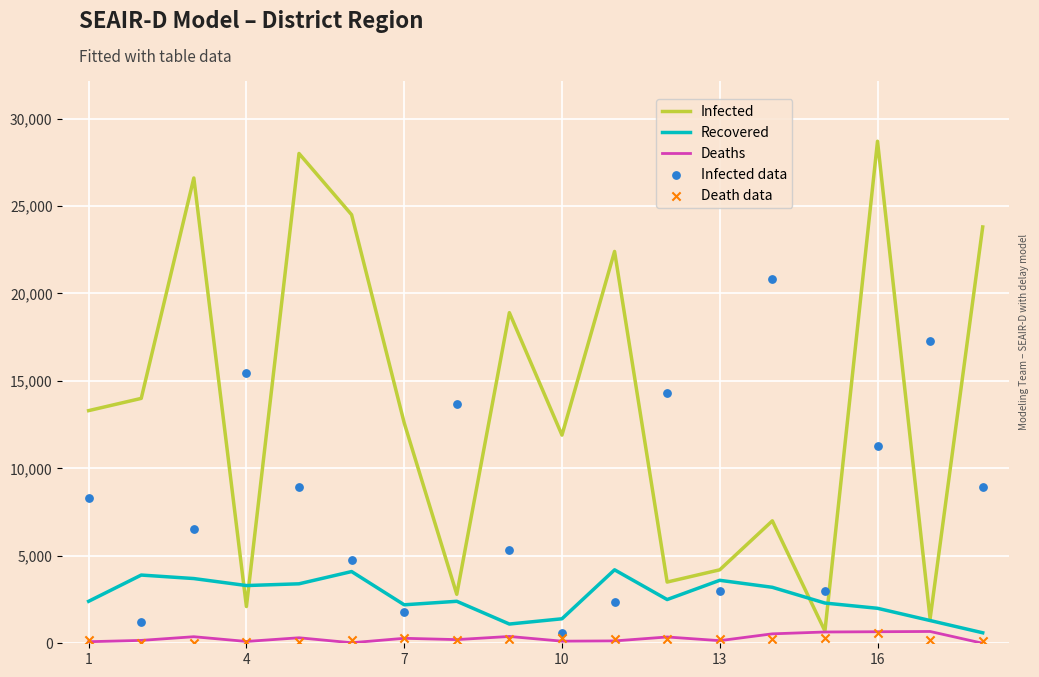

What is the maximum value for Infected?

28700